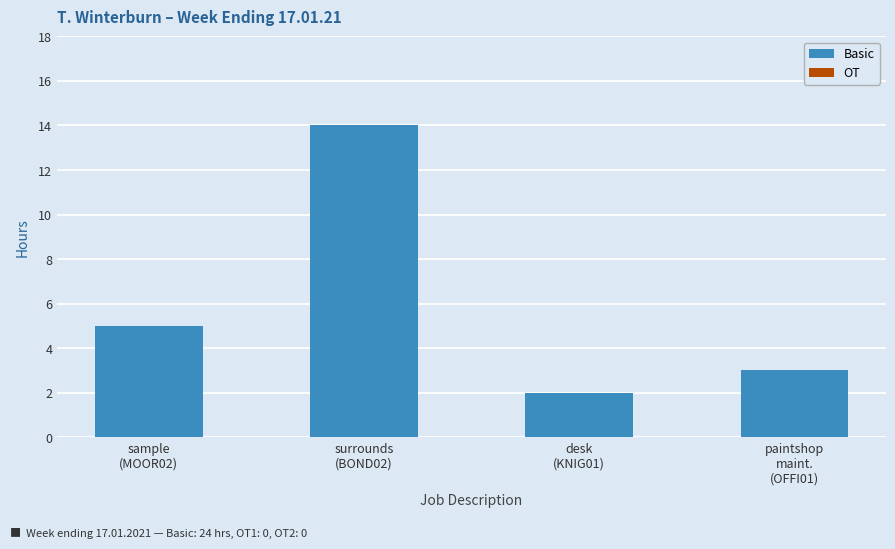

What is the sum of all values?

24